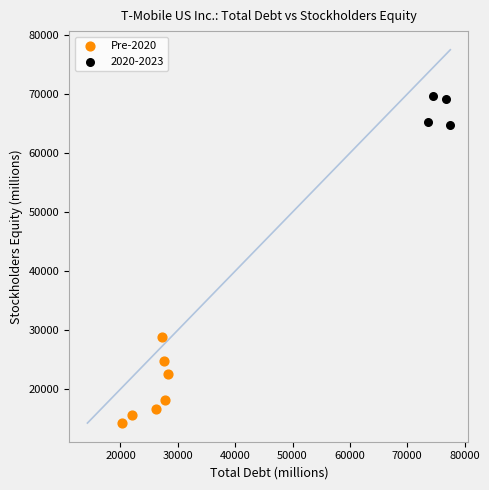

Which series contains the highest Y value?

2020-2023